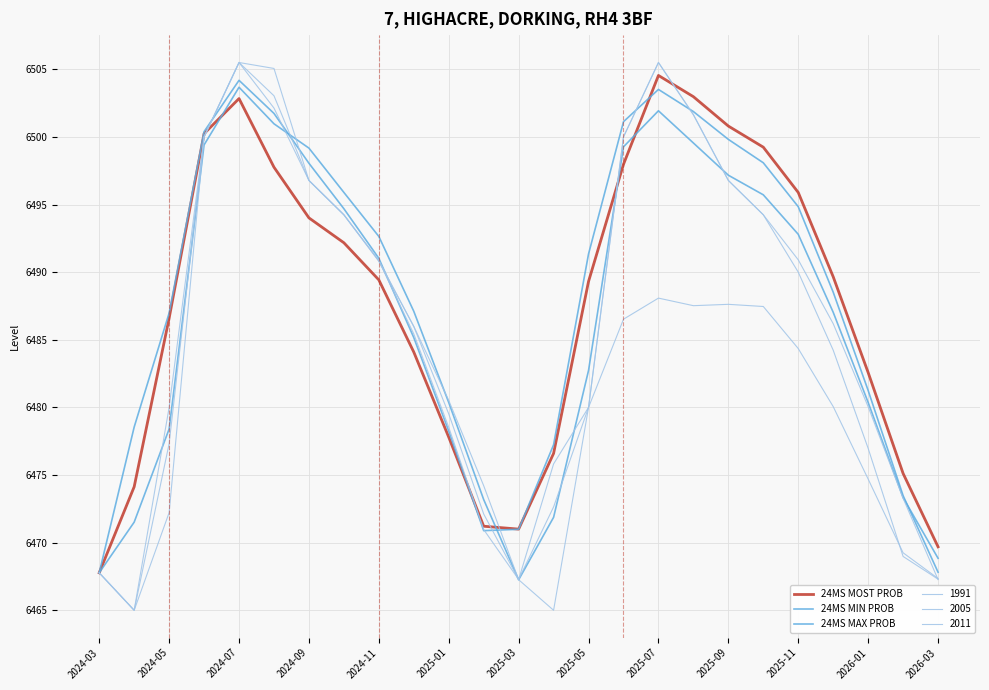

Does the chart display data point markers on the line(s)?

No